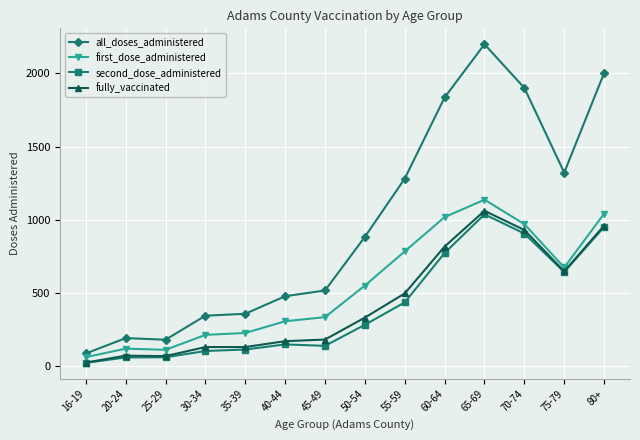

What is the label of the 13th point from the left?

75-79